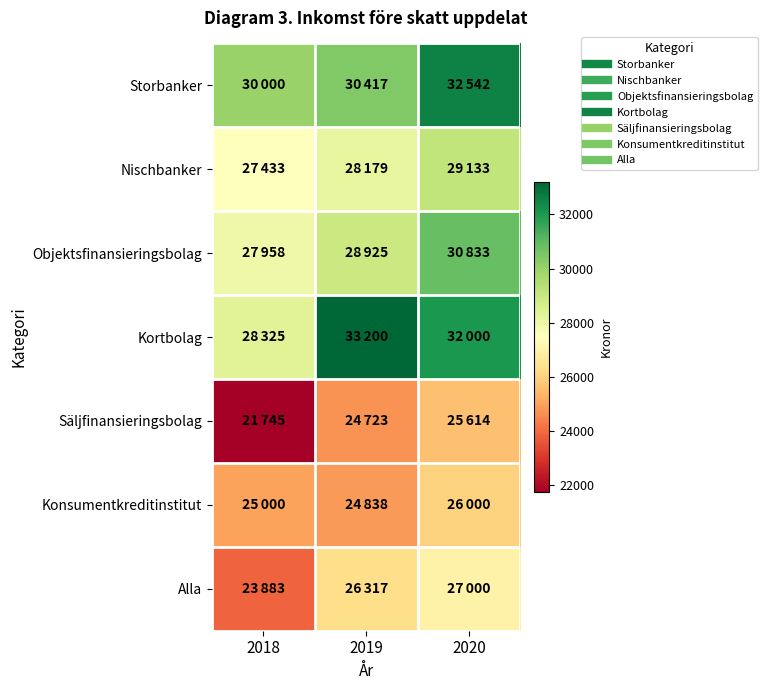

How many categories are shown in the chart?

3